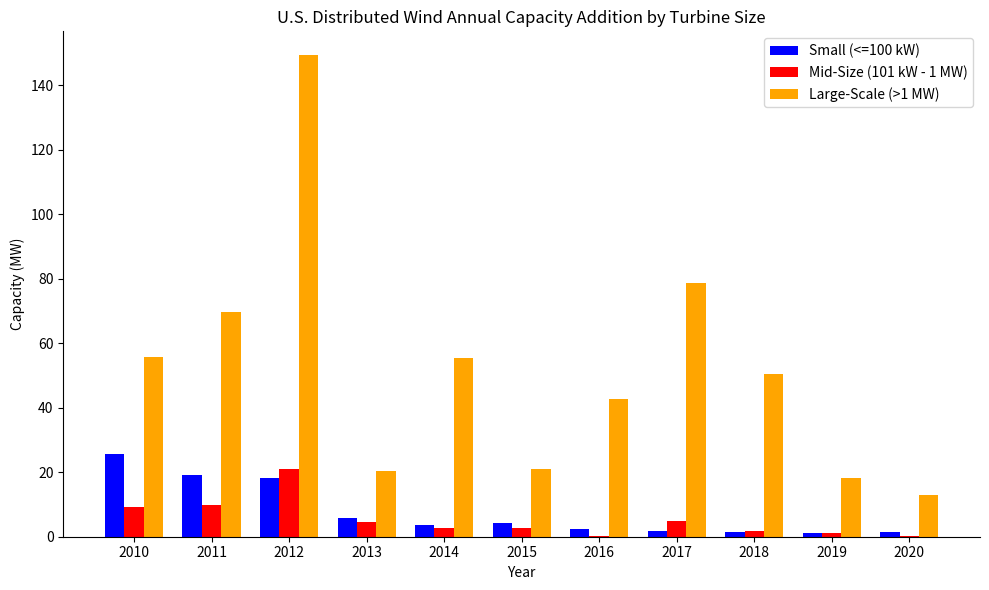

Is the value of Mid-Size (101 kW - 1 MW) at 2015 greater than the value of Large-Scale (>1 MW) at 2020?

No